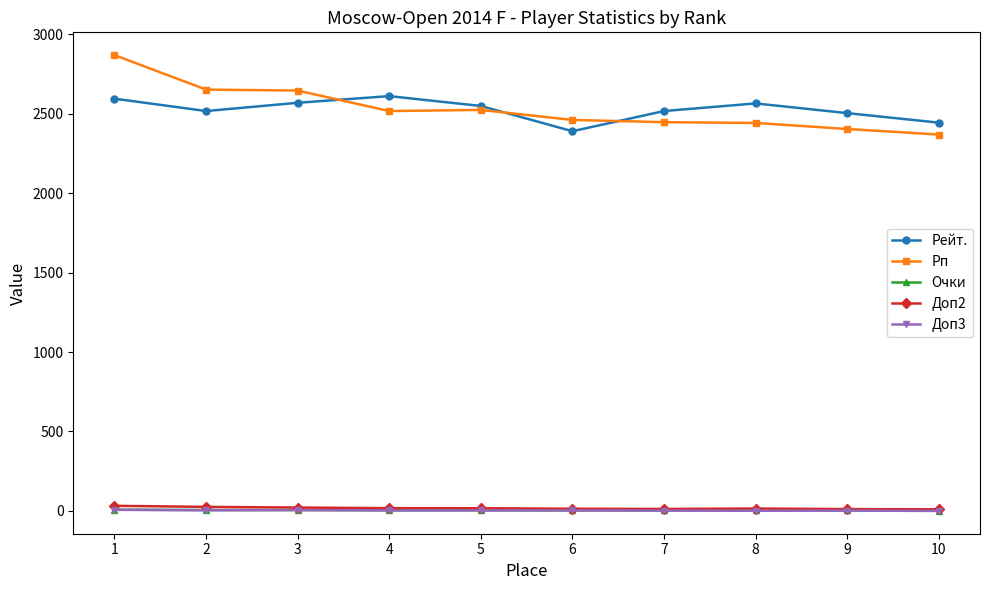

What is the approximate value of Рейт. at 1?

2595.0